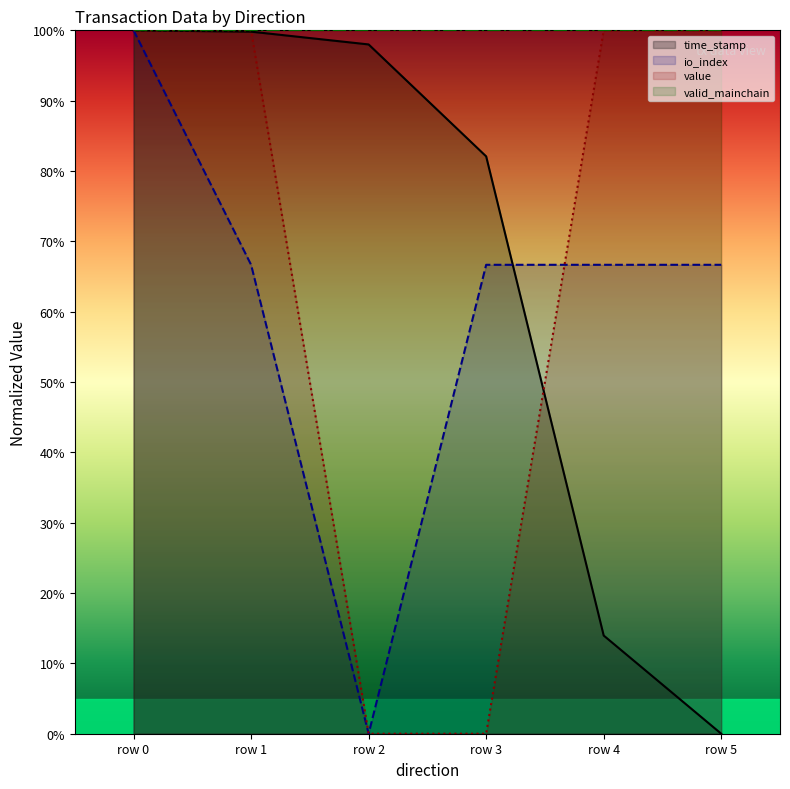

What is the average value of the time_stamp series?

65.6